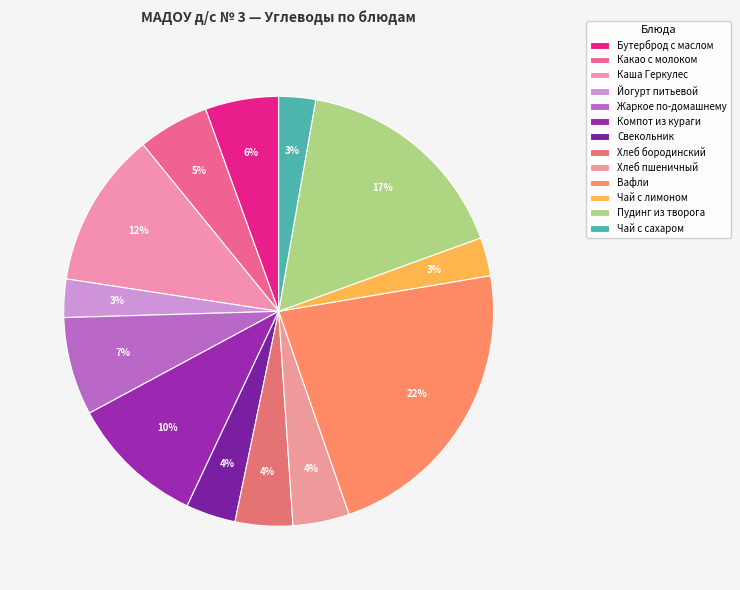

Do Чай с лимоном and Каша Геркулес together represent more than half of the pie?

No